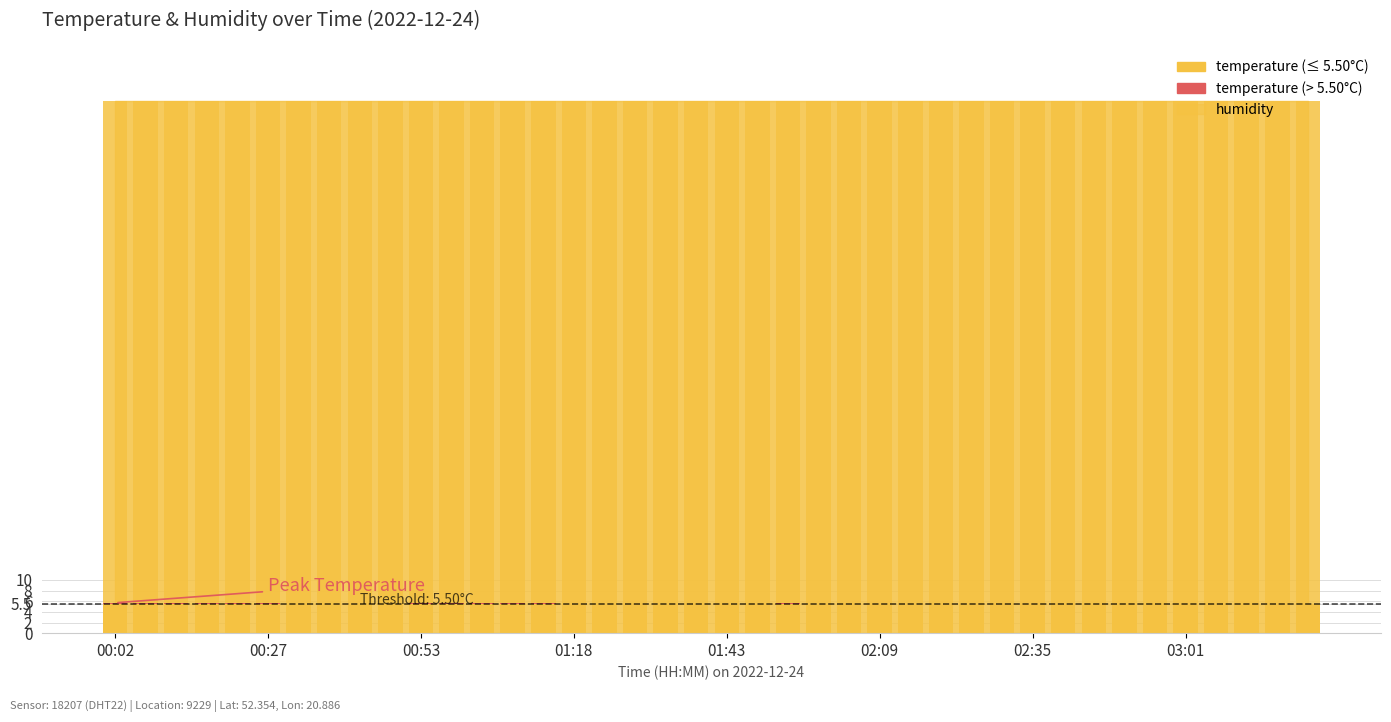

Which label corresponds to the smallest value in the chart?

02:35